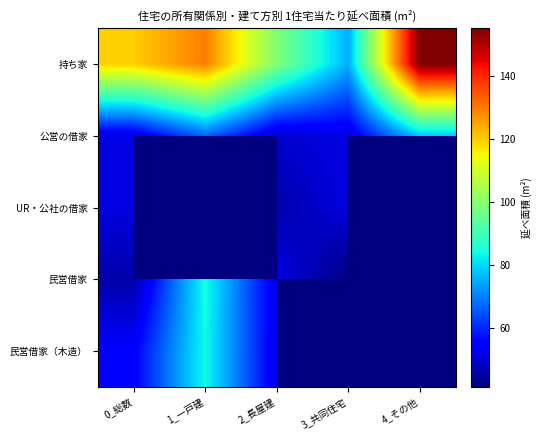

What is the maximum value for 持ち家?

155.1